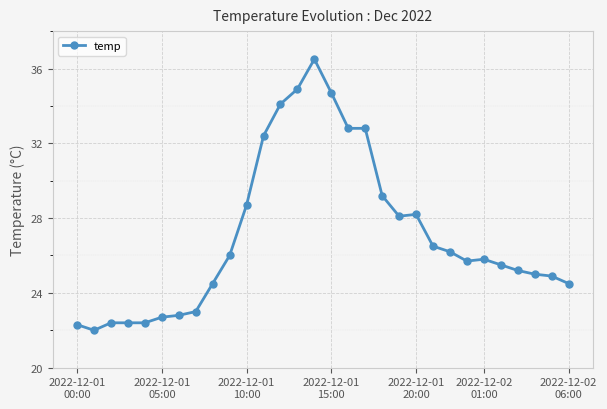

What is the greatest value displayed?

36.5